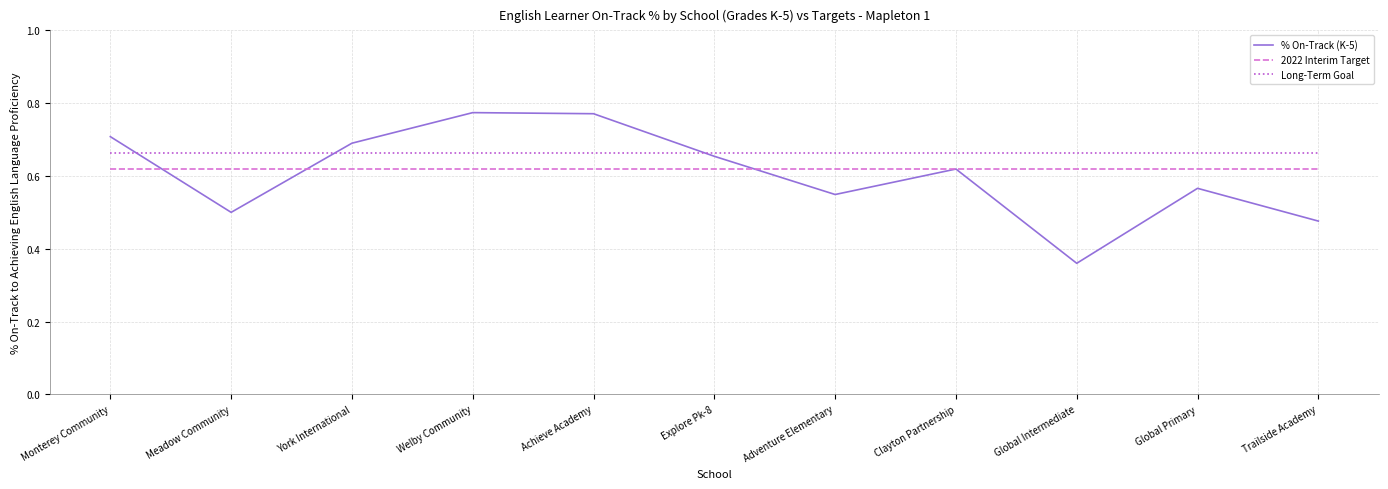

What is the spread (max minus min) of values at Welby Community?

0.2